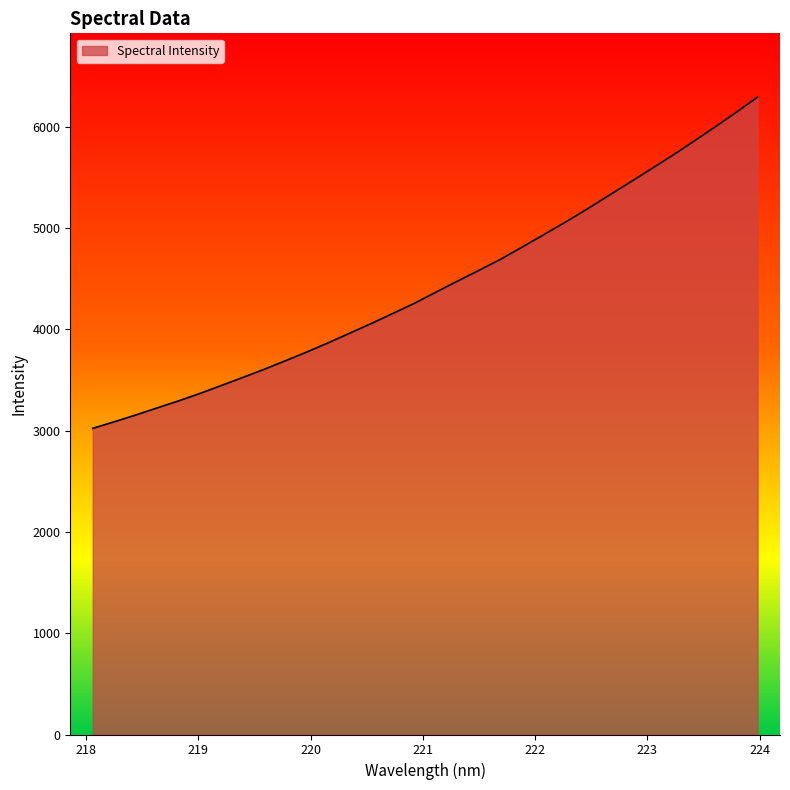

What is the minimum value shown in the chart?

3023.2